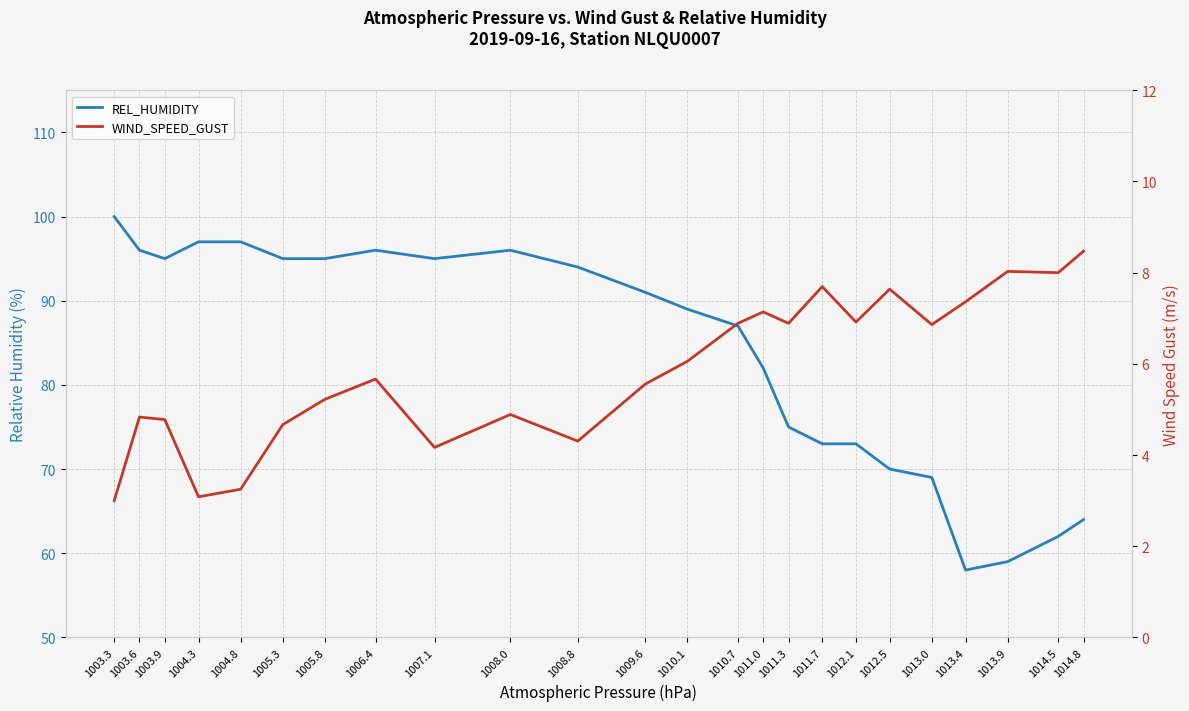

What is the difference between the highest and lowest values at 1010.7?

80.1